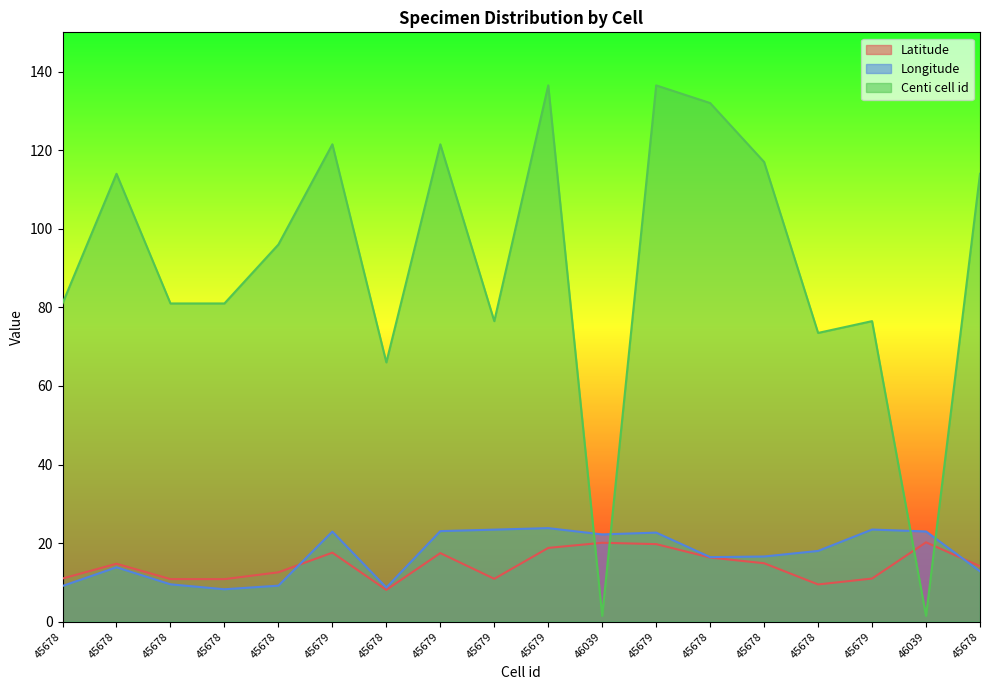

True or false: Latitude has a value of 14.1 at 45678.

True